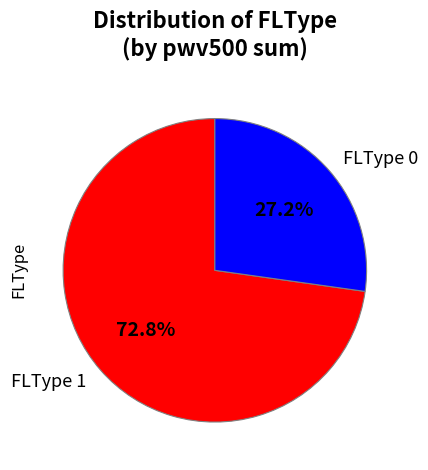

Which slice represents more than half of the pie?

FLType 1